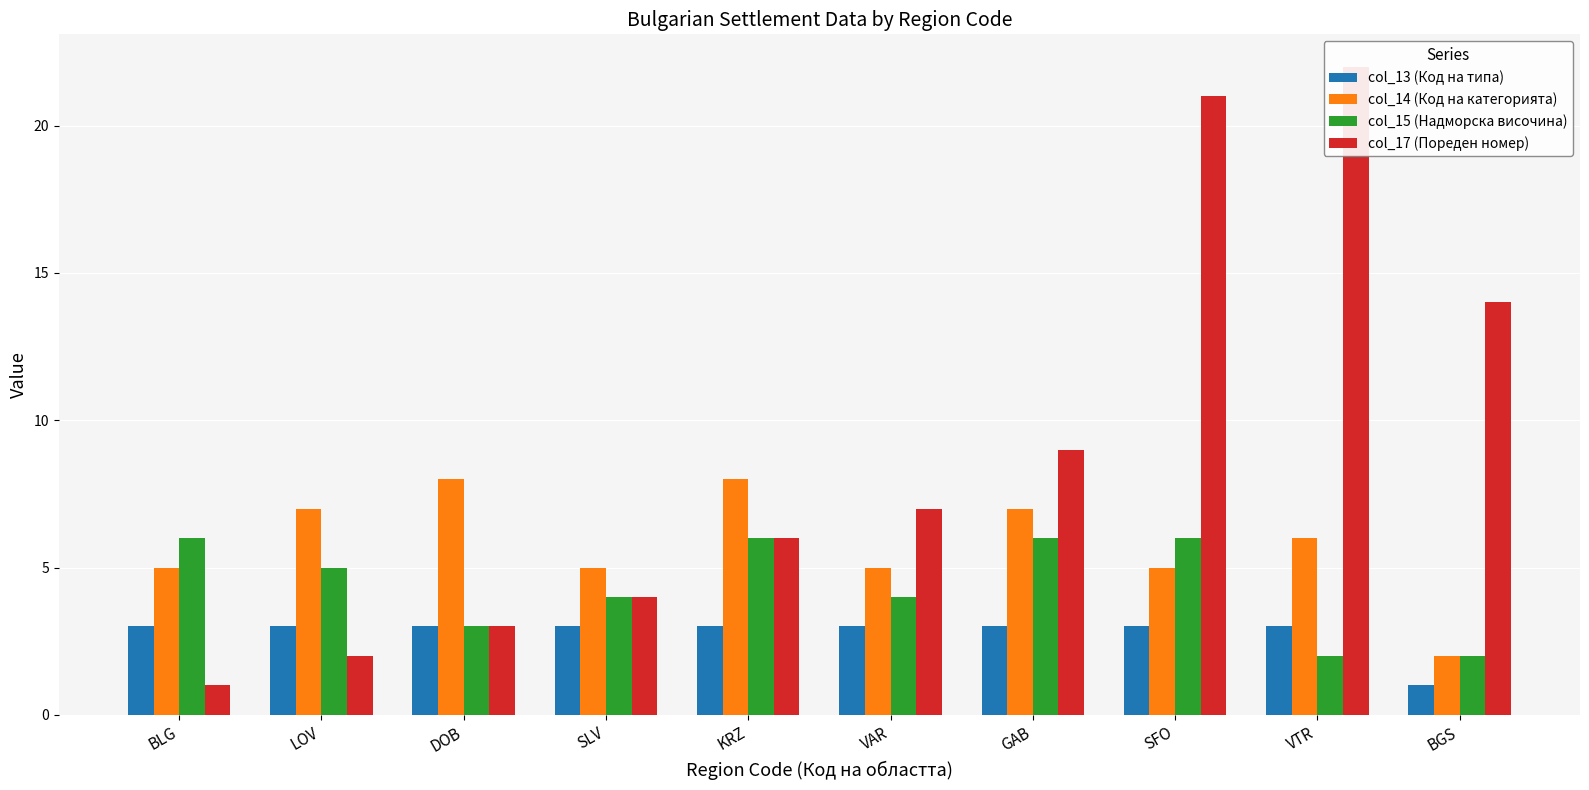

List the series in order of their peak value, lowest first.

col_13 (Код на типа), col_15 (Надморска височина), col_14 (Код на категорията), col_17 (Пореден номер)